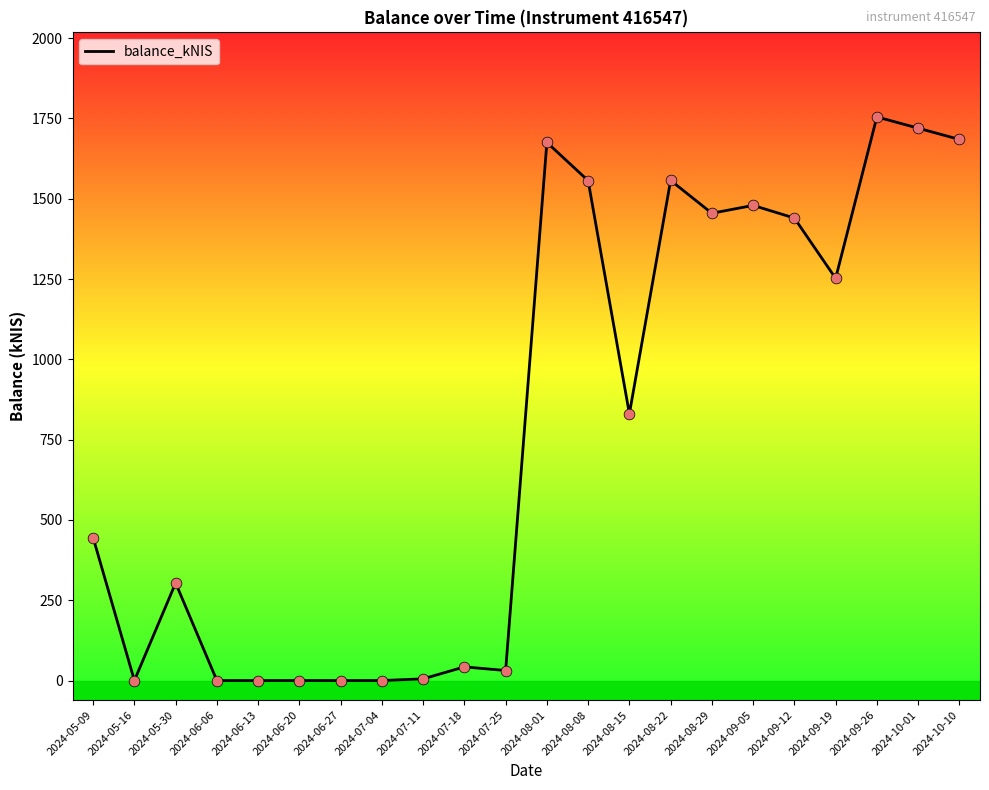

What is the change in value from 2024-05-16 to 2024-08-29?

+1454.8